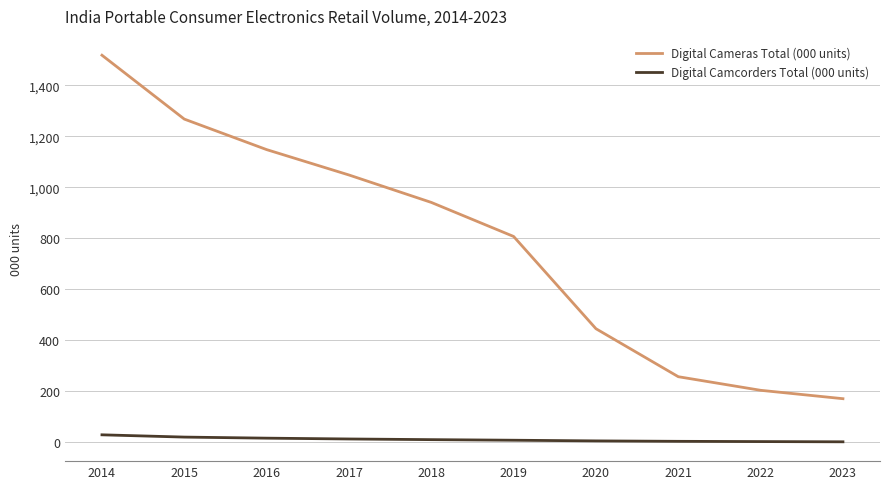

The value of Digital Cameras Total (000 units) at 2020 is 793.0. True or false?

False